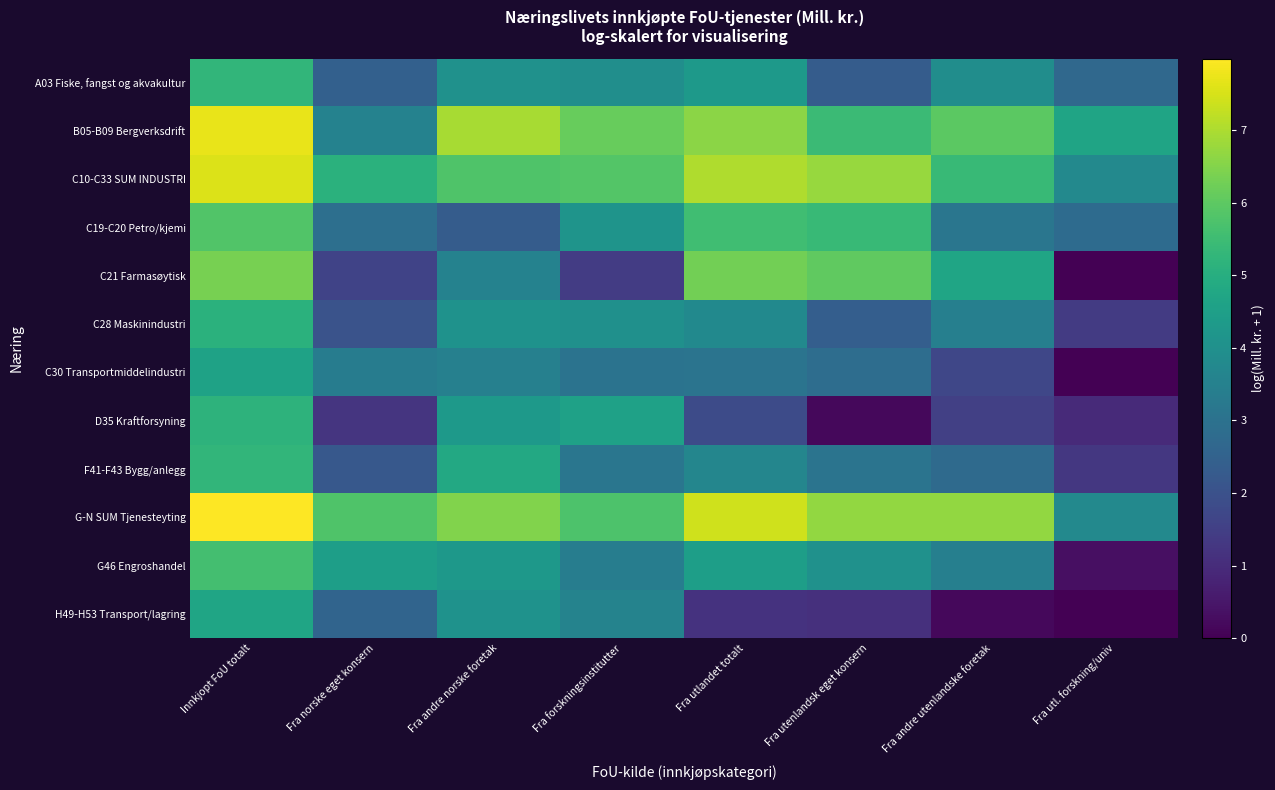

At how many categories does at least one series exceed 6?

6